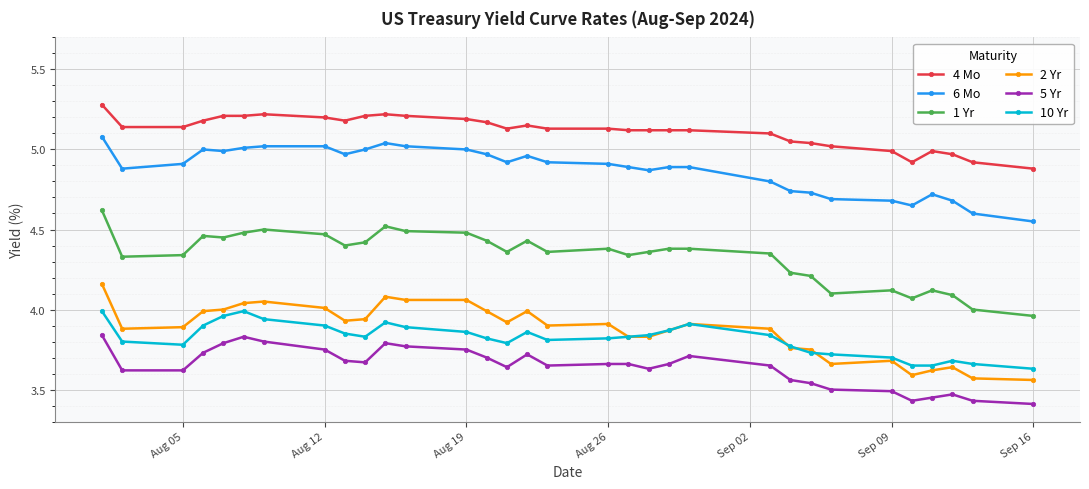

At how many categories does at least one series exceed 3?

32